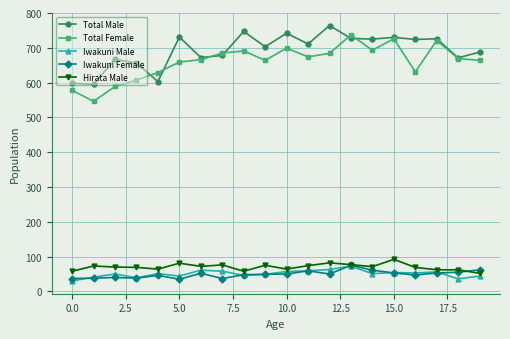

True or false: Hirata Male and Iwakuni Female cross at least once.

True